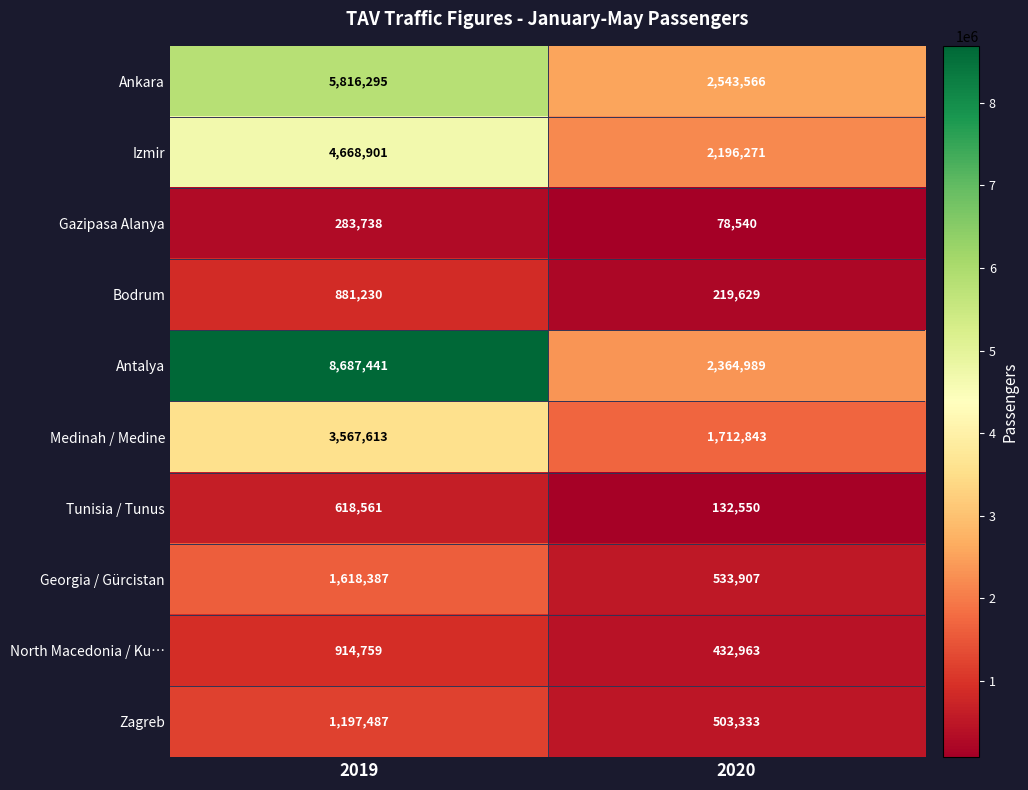

Rank the series at 2019 from lowest to highest value.

Gazipasa Alanya, Tunisia / Tunus, Bodrum, North Macedonia / Ku…, Zagreb, Georgia / Gürcistan, Medinah / Medine, Izmir, Ankara, Antalya